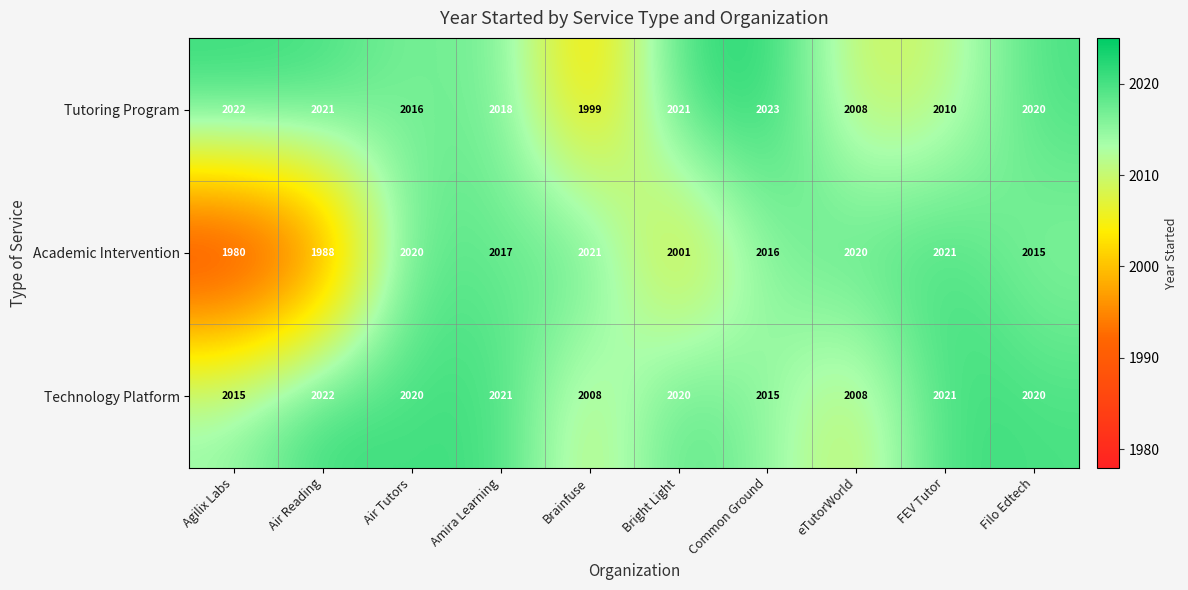

What is the highest value of the Technology Platform series?

2022